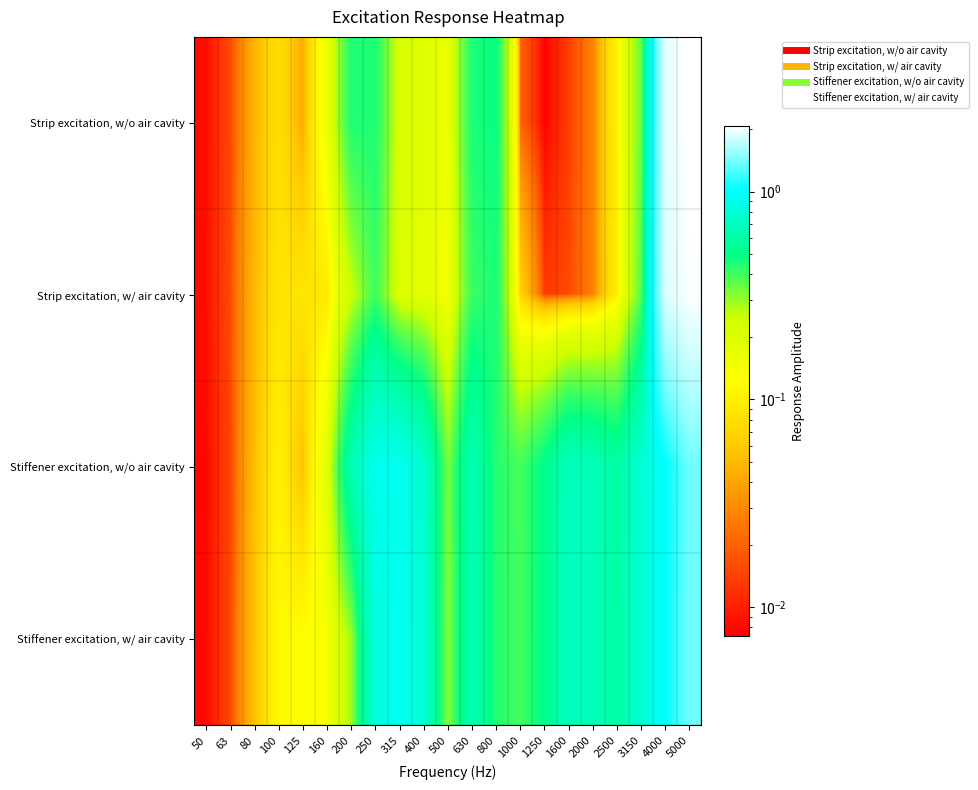

At 4000, list the series in order from smallest to largest.

Stiffener excitation, w/o air cavity, Stiffener excitation, w/ air cavity, Strip excitation, w/ air cavity, Strip excitation, w/o air cavity